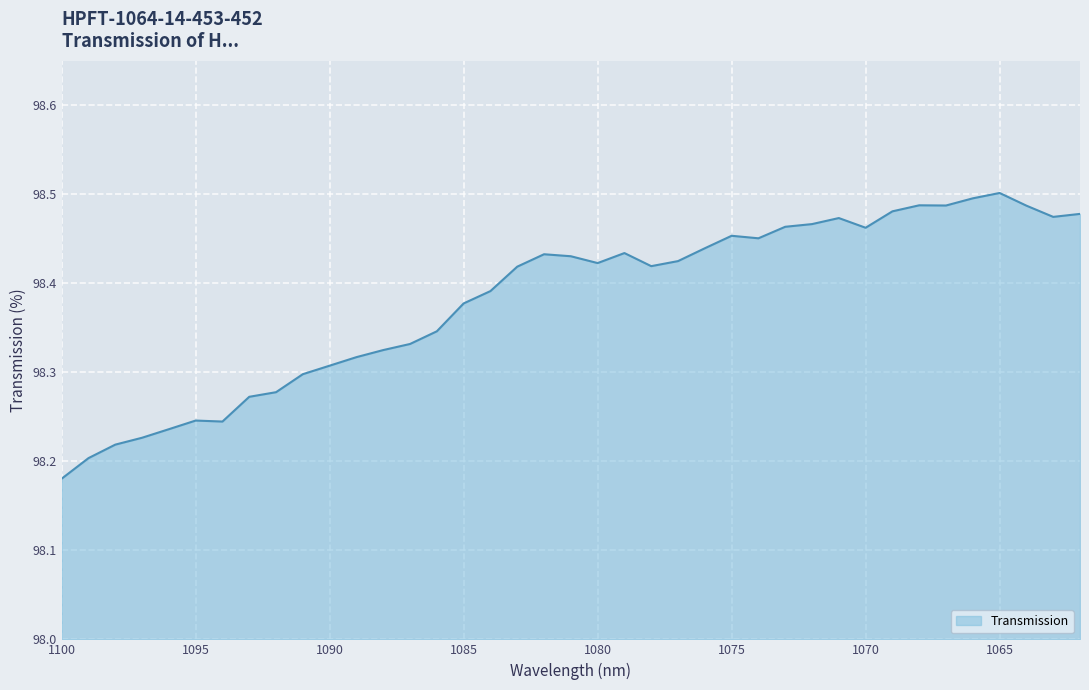

Reading right to left, extract all data points from this chart.

1062=98.5	1063=98.5	1064=98.5	1065=98.5	1066=98.5	1067=98.5	1068=98.5	1069=98.5	1070=98.5	1071=98.5	1072=98.5	1073=98.5	1074=98.5	1075=98.5	1076=98.4	1077=98.4	1078=98.4	1079=98.4	1080=98.4	1081=98.4	1082=98.4	1083=98.4	1084=98.4	1085=98.4	1086=98.3	1087=98.3	1088=98.3	1089=98.3	1090=98.3	1091=98.3	1092=98.3	1093=98.3	1094=98.2	1095=98.2	1096=98.2	1097=98.2	1098=98.2	1099=98.2	1100=98.2